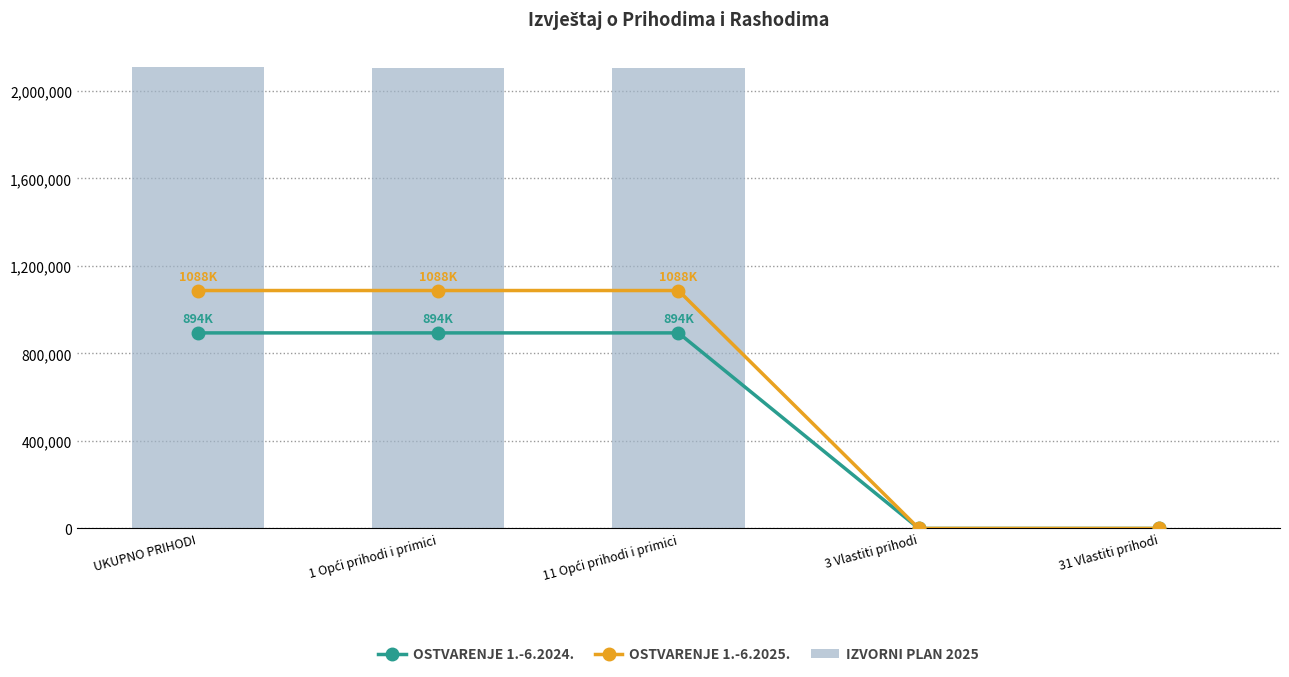

What is the spread (max minus min) of values at 3 Vlastiti prihodi?

500.0